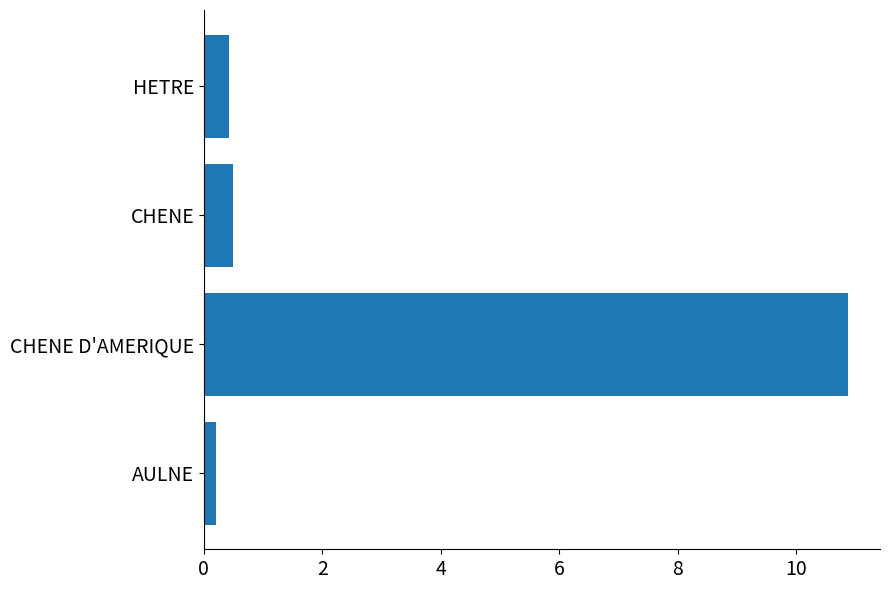

What is the difference between the second highest and second lowest values?

0.1